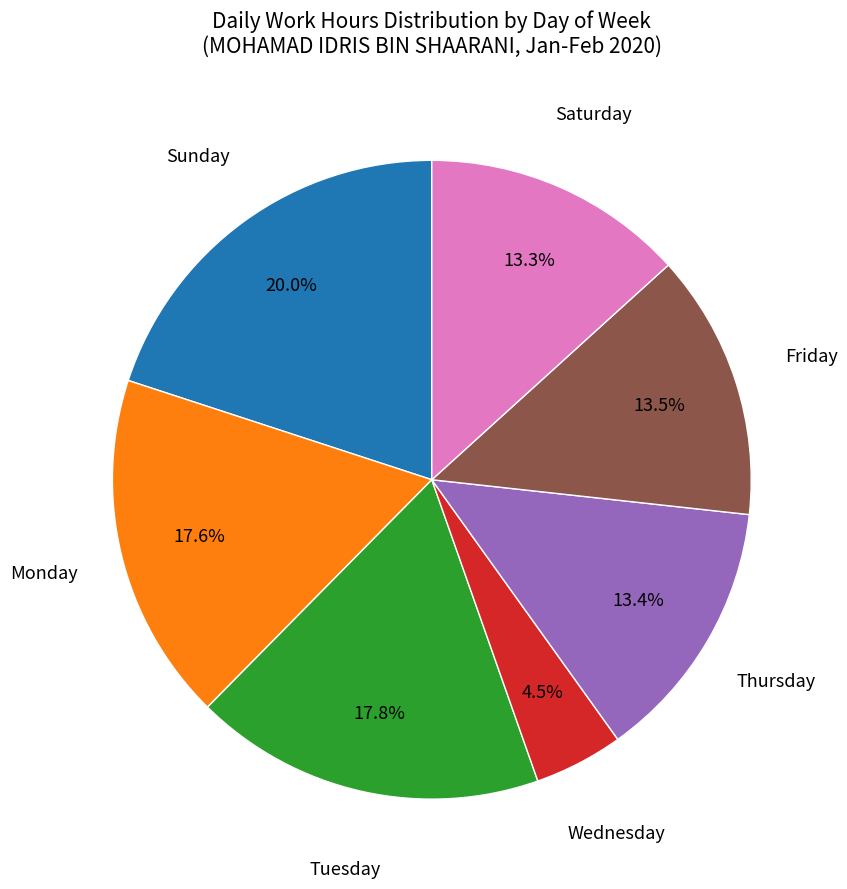

How many slices are in this pie chart?

7